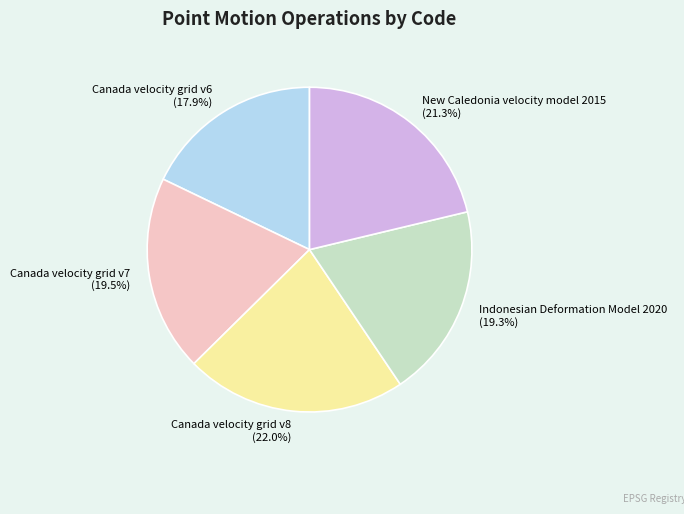

Which slice is the smallest?

Canada velocity grid v6